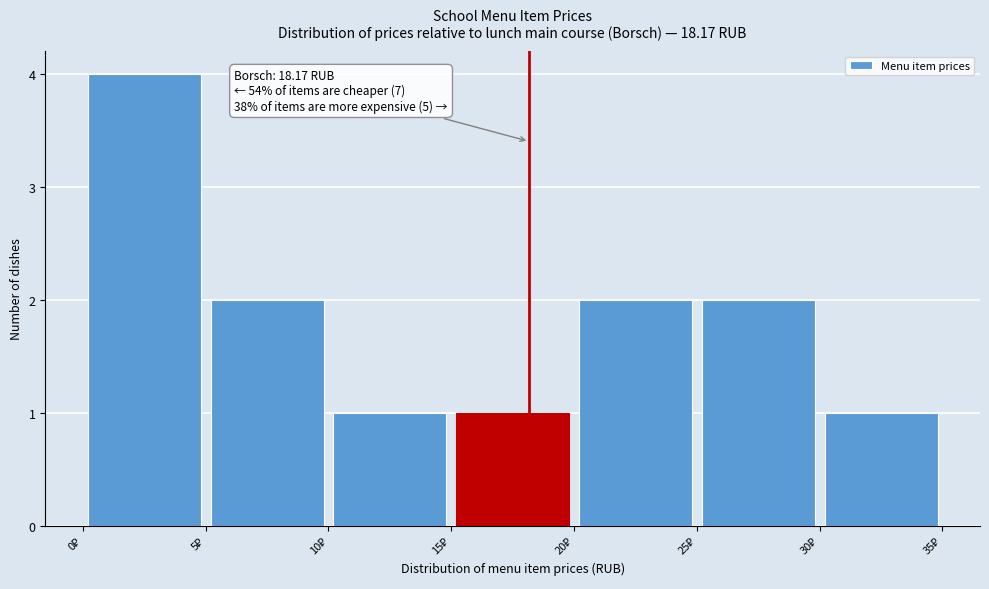

Over which range of the x-axis is the bar tallest?

0 to 5